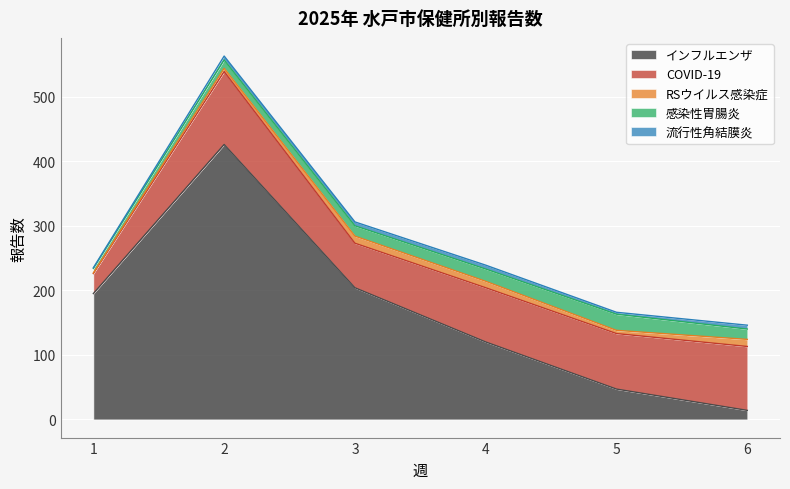

Which series changed the most between 3 and 5?

インフルエンザ